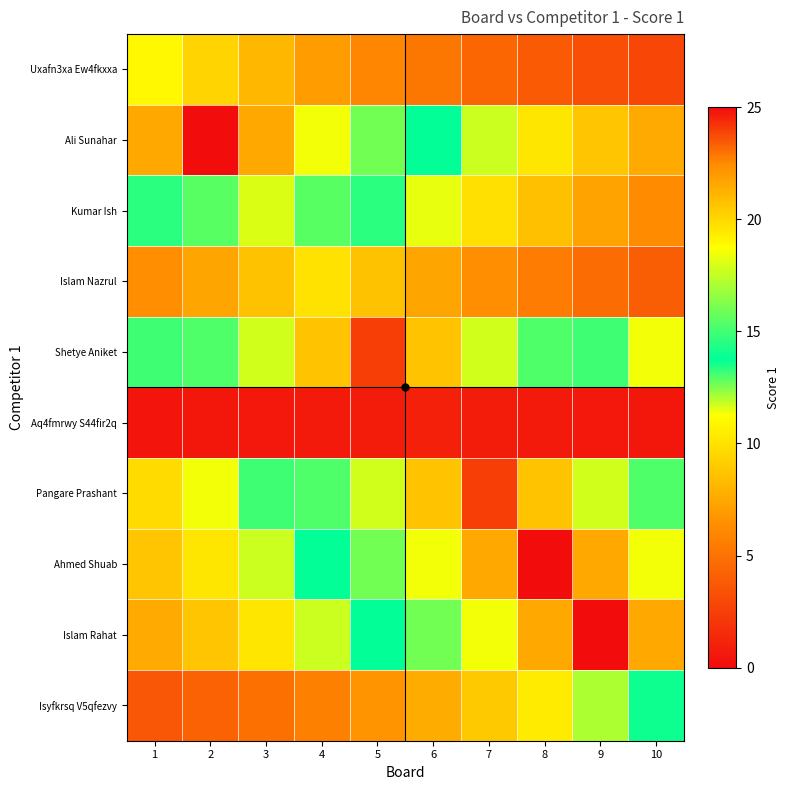

At which category does the chart reach its peak across all series?

2